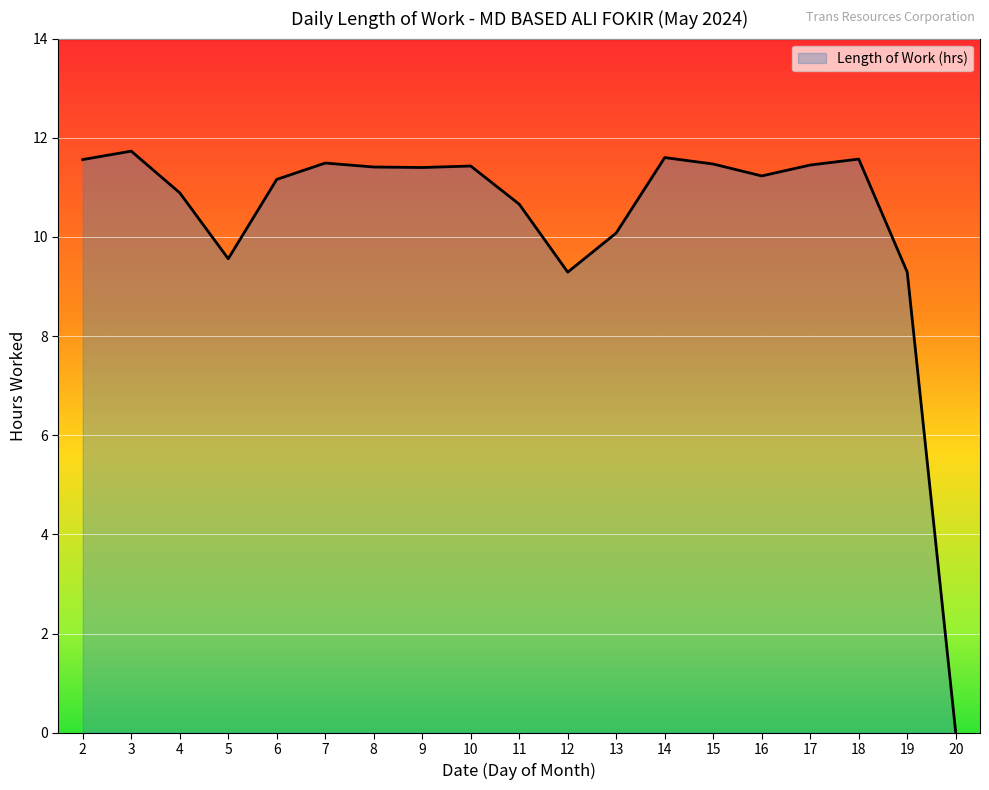

What is the maximum value shown in the chart?

11.7